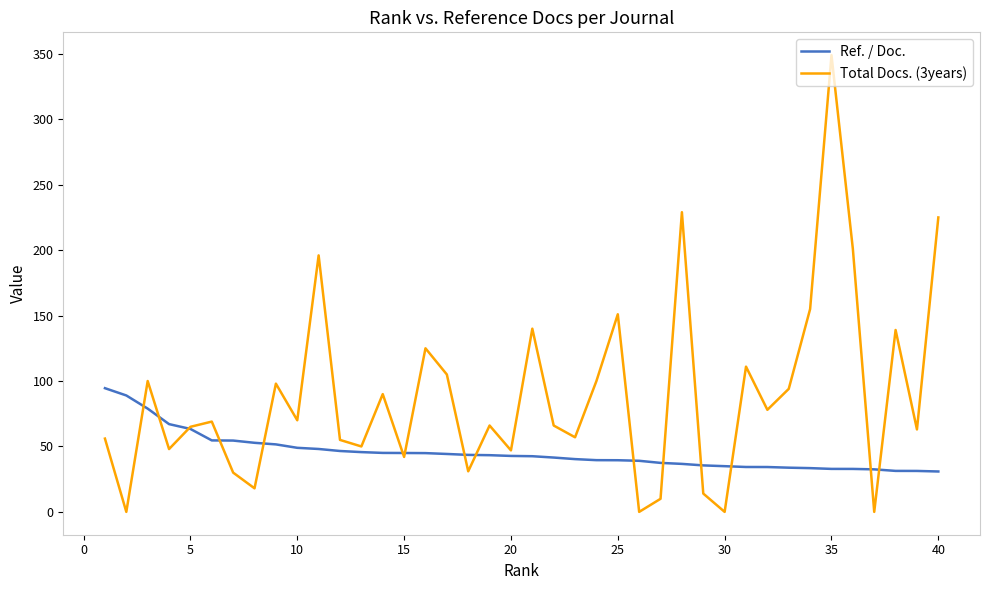

Which series has the largest total across all categories?

Total Docs. (3years)